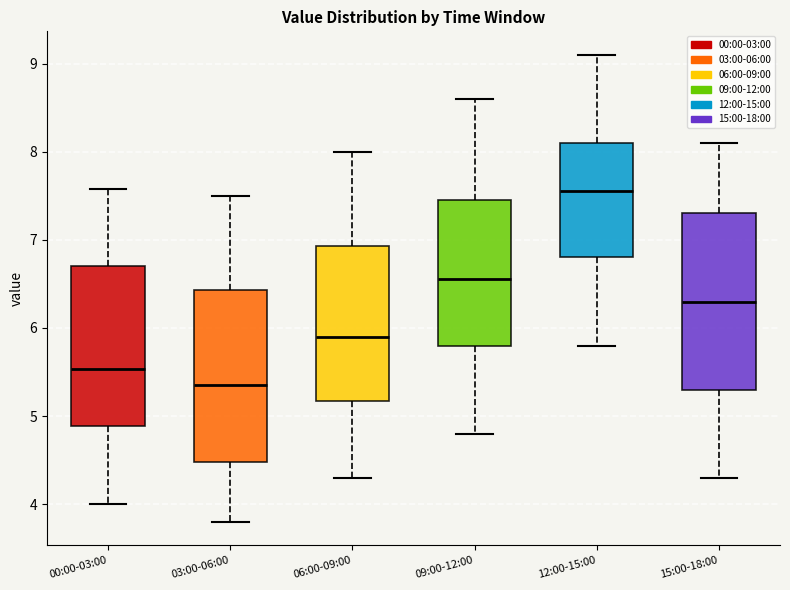

Which box has the highest median line?

12:00-15:00